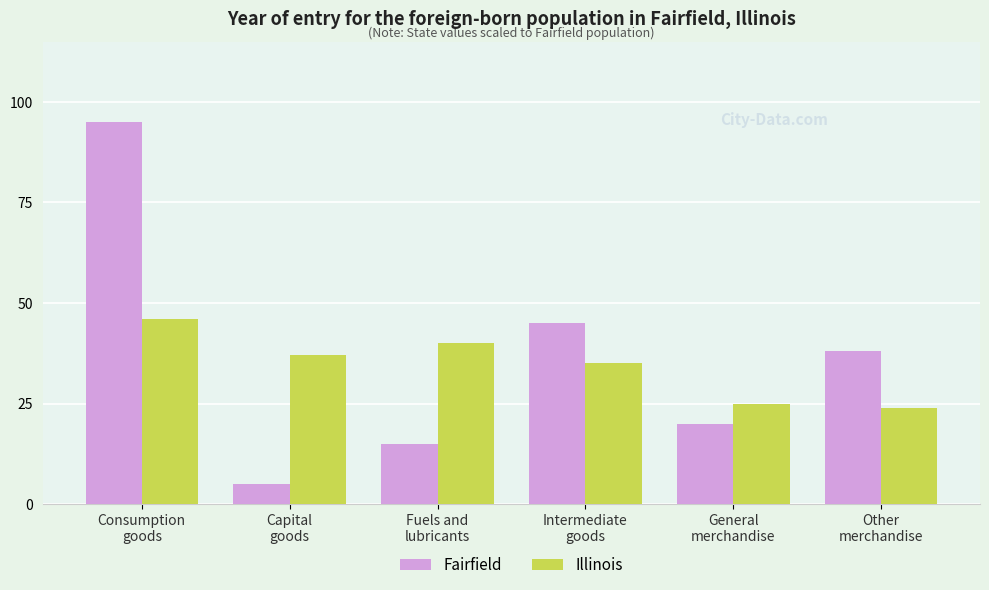

What is the difference between the maximum and minimum values in the Fairfield series?

90